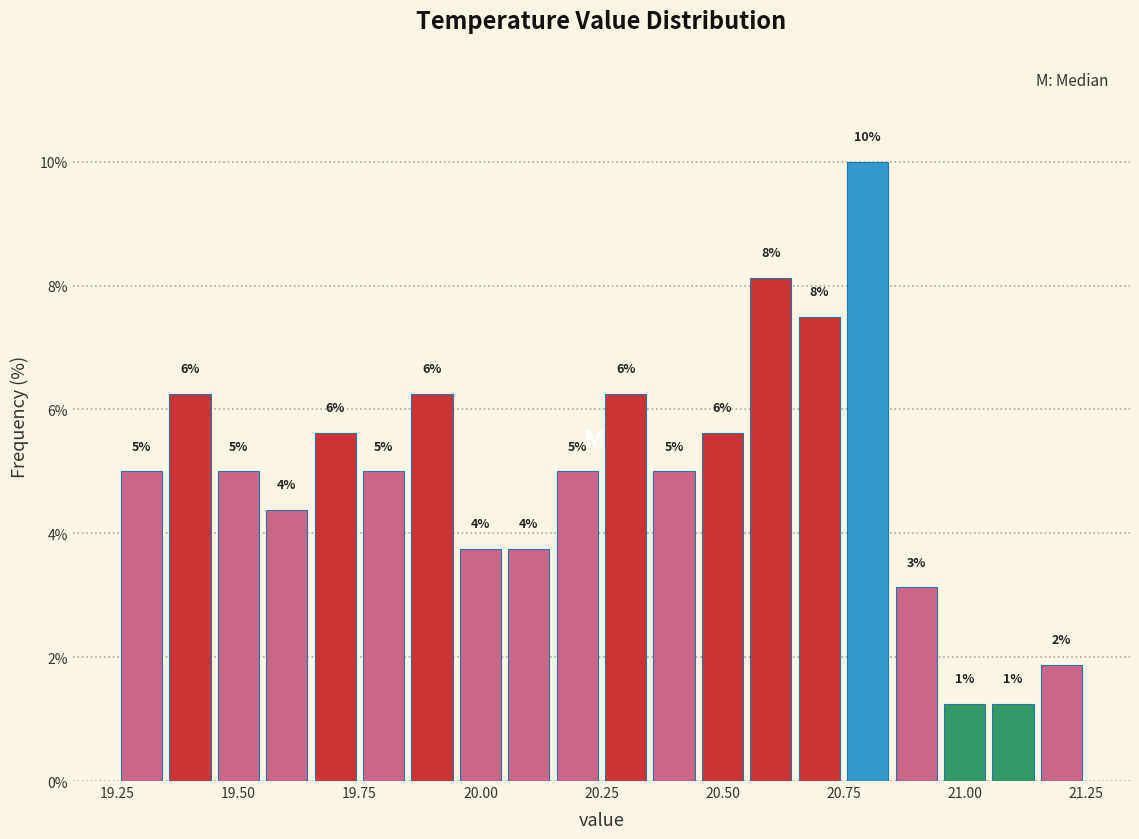

Around what value on the x-axis is the tallest bar? Give the approximate position of its centre, as read against the axis.

20.80